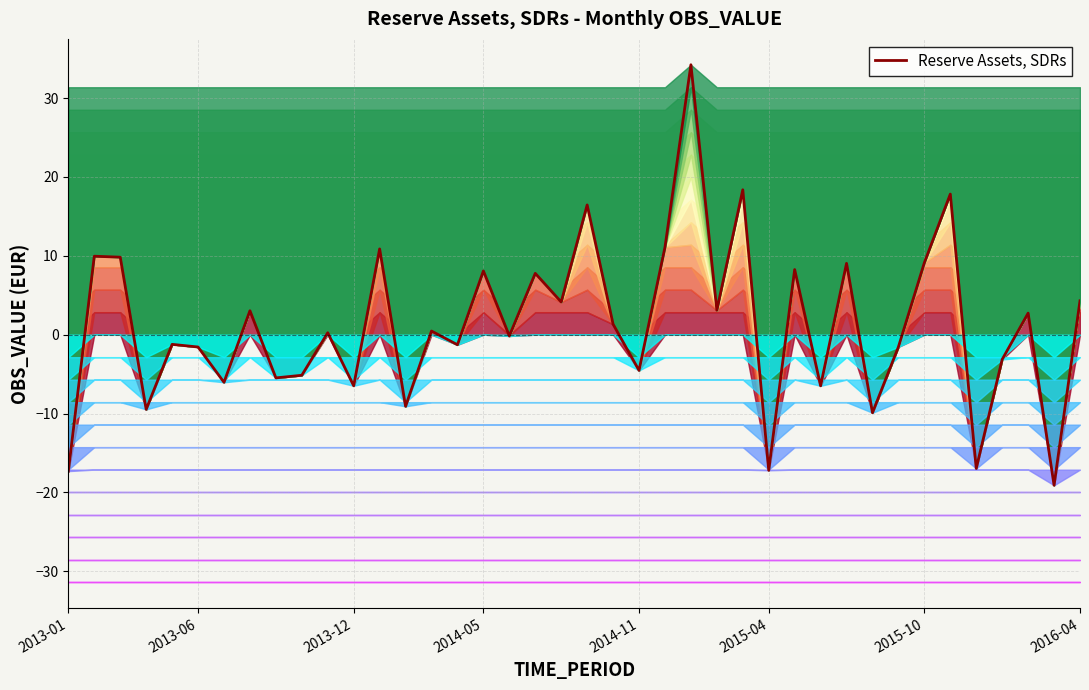

The value at 2014-05 is -13.8. True or false?

False